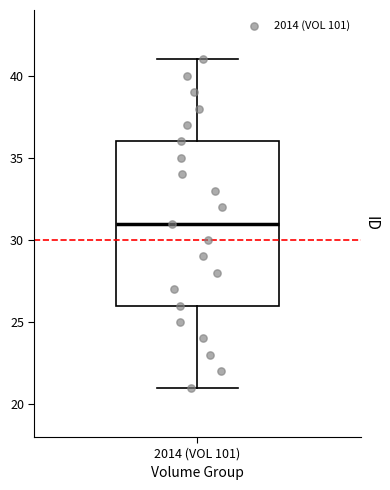

Read this box plot against the y-axis: the position of the median line, the range covered by the box, and the ends of both whiskers. The values are not printed on the chart, so give them approximately, as read against the axis.

median 31, box 26 to 36, whiskers 21 to 41